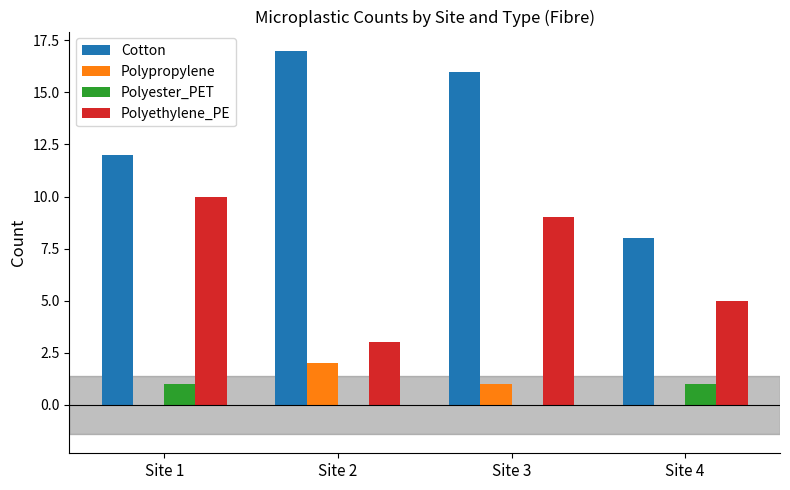

What is the average value of the Polypropylene series?

1